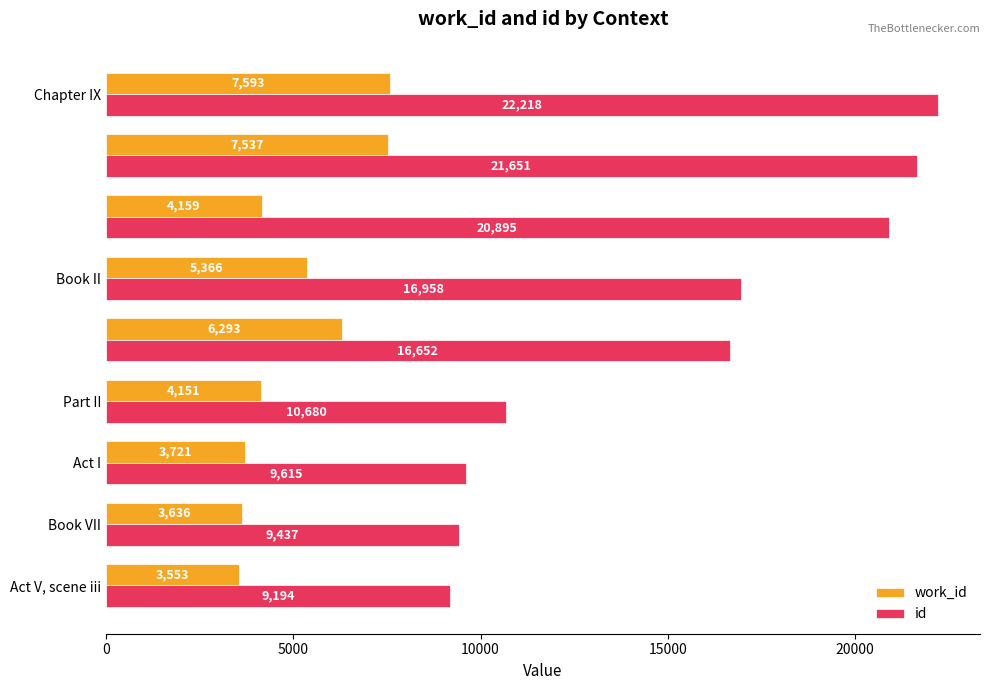

What is the sum of all work_id values?

46009